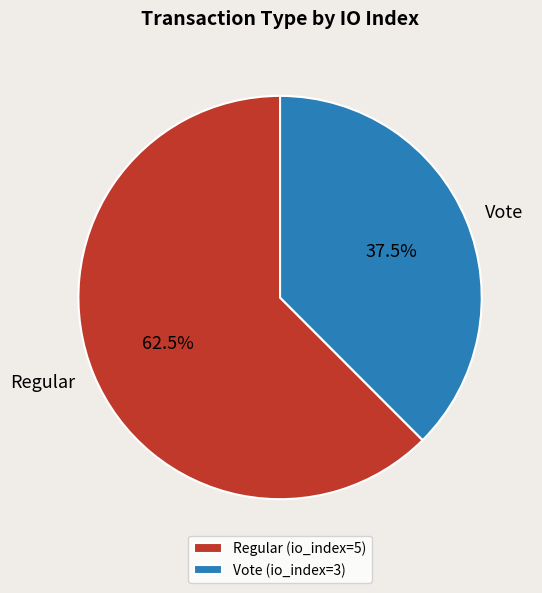

Which category has the smallest portion of the pie?

Vote